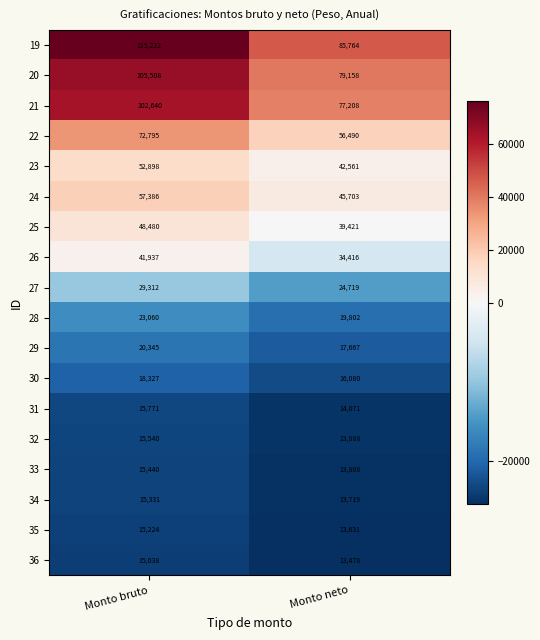

Which series has the largest total across all categories?

19